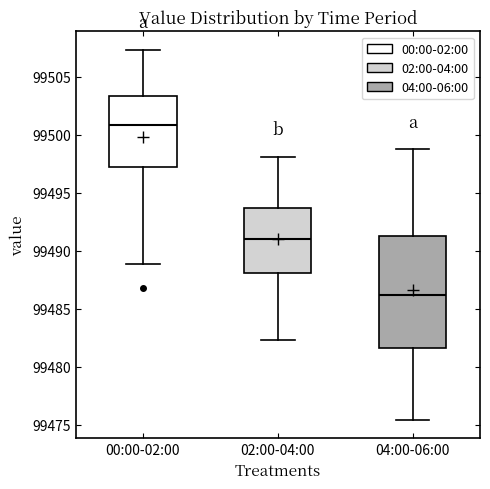

Comparing the boxes themselves (not the whiskers), which one is the tallest?

04:00-06:00